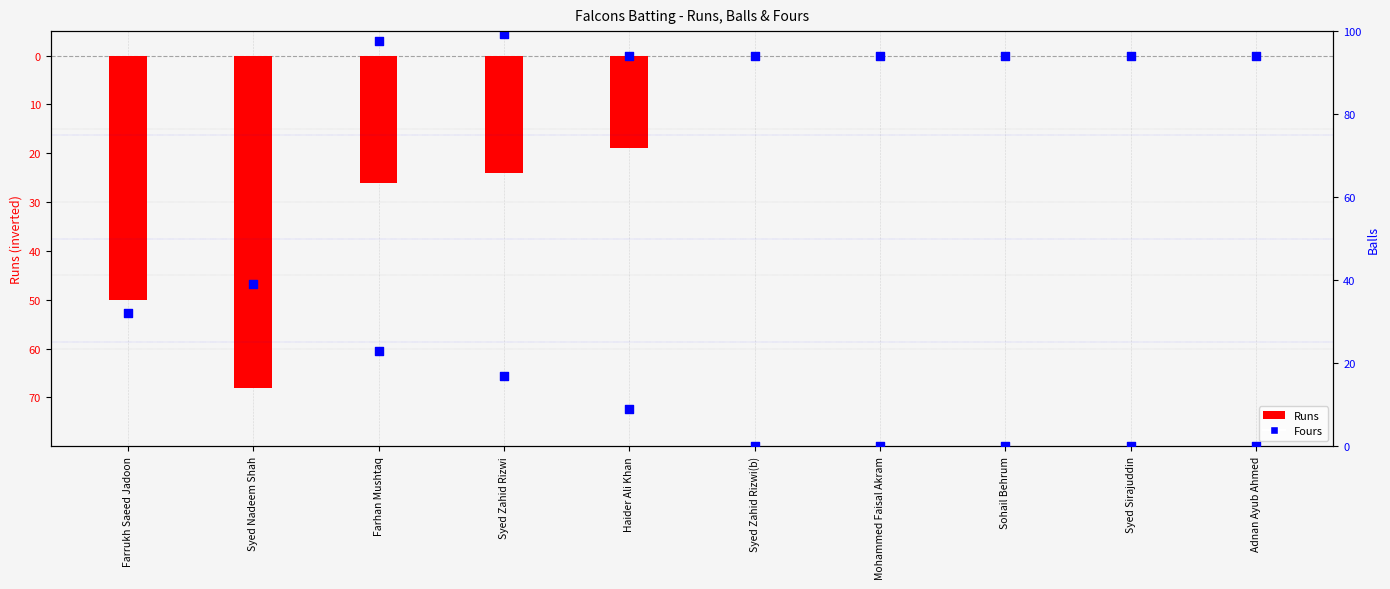

Which series contains the highest Y value?

Fours